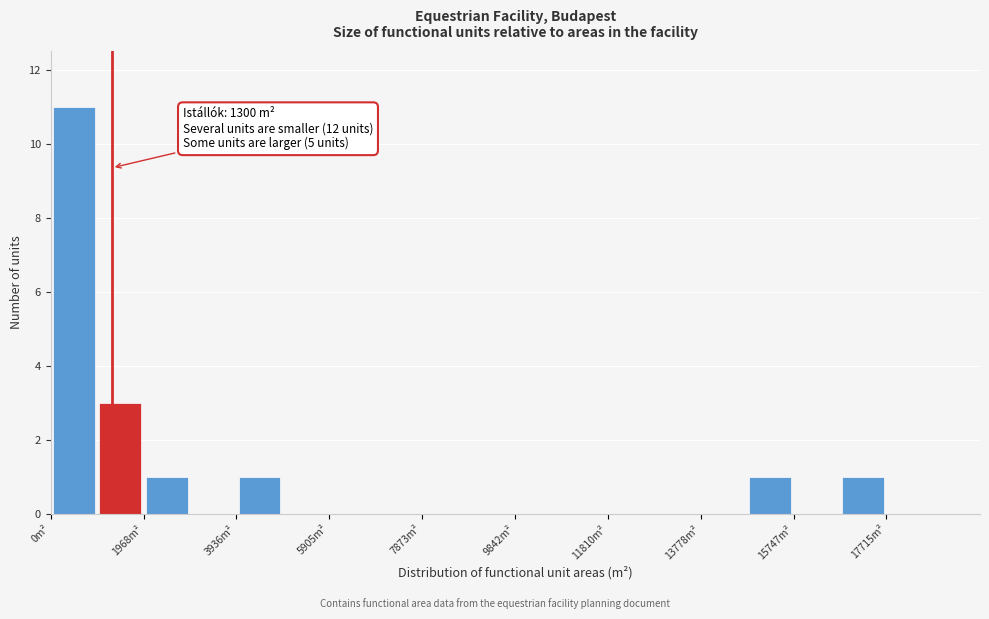

Which range on the x-axis has the tallest bar?

0 to 1000